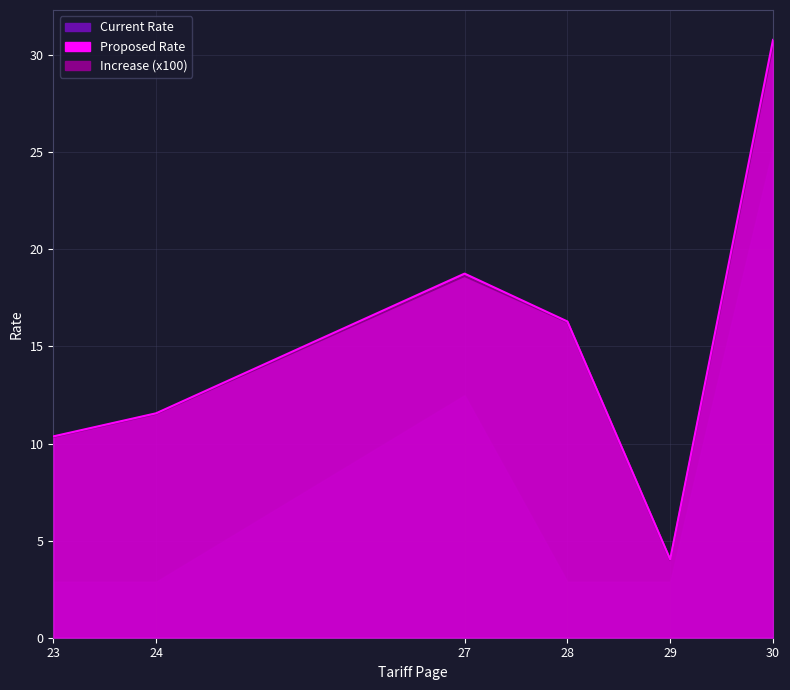

At which label is Current Rate closest to 17?

28